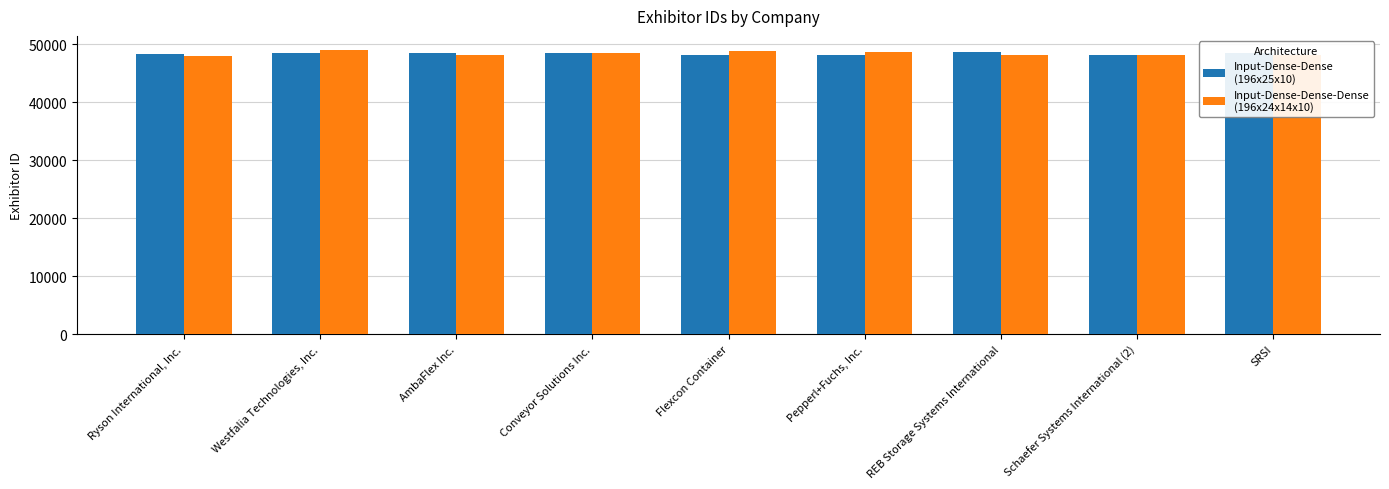

What is the total value across all series at Flexcon Container?

97083